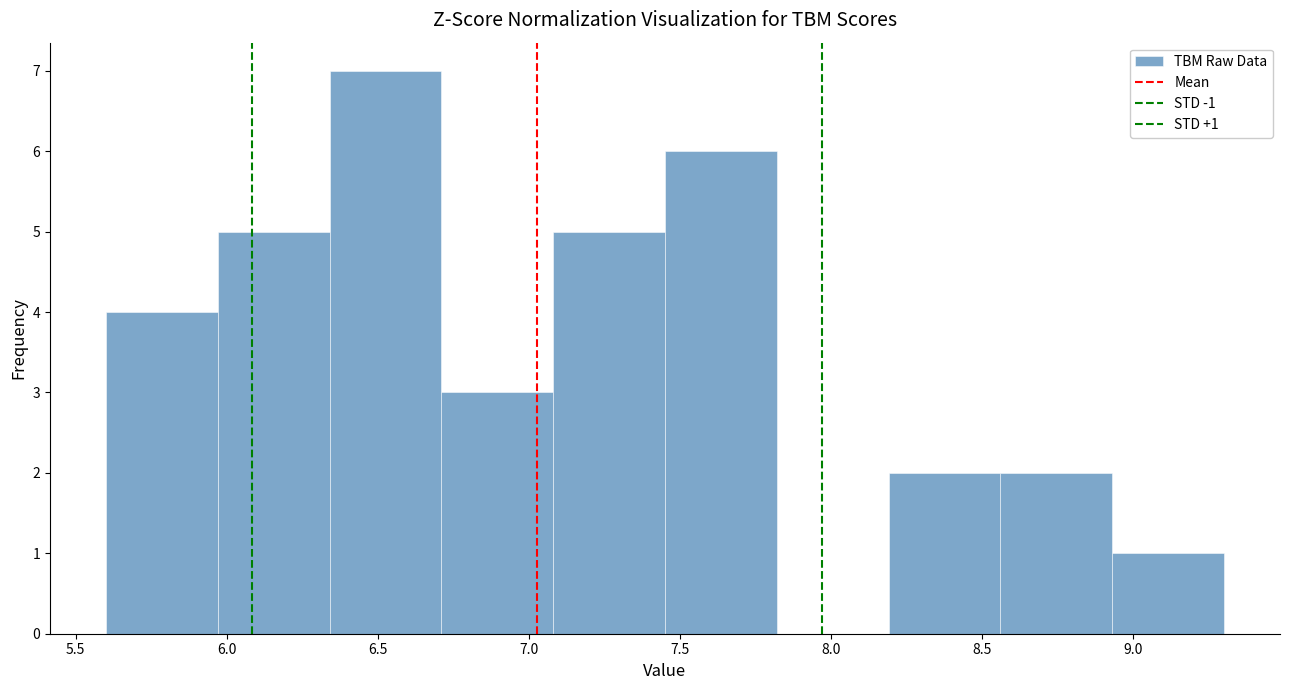

Which range on the x-axis has the tallest bar?

6.34 to 6.71